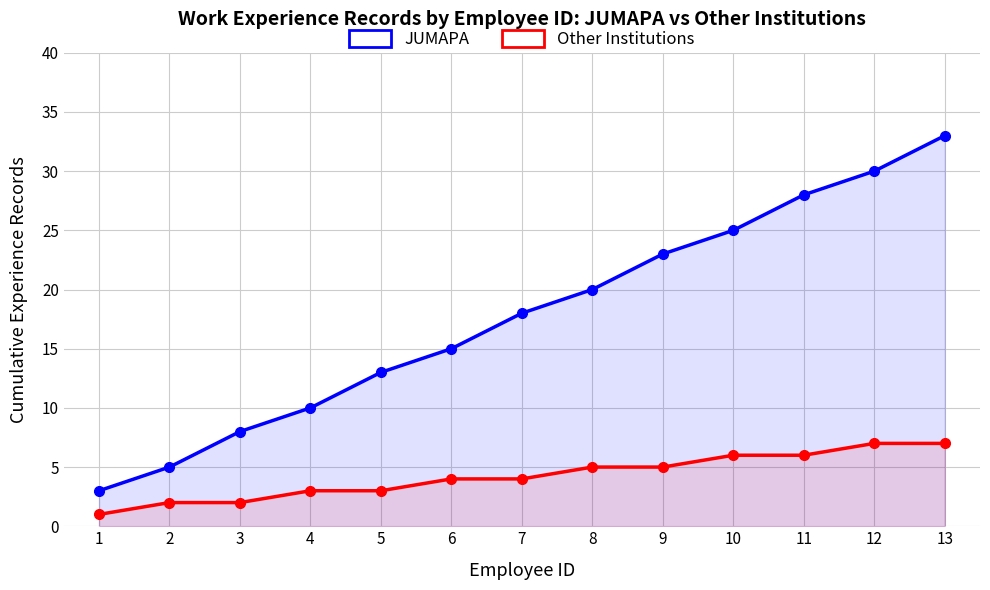

What is the greatest value displayed?

33